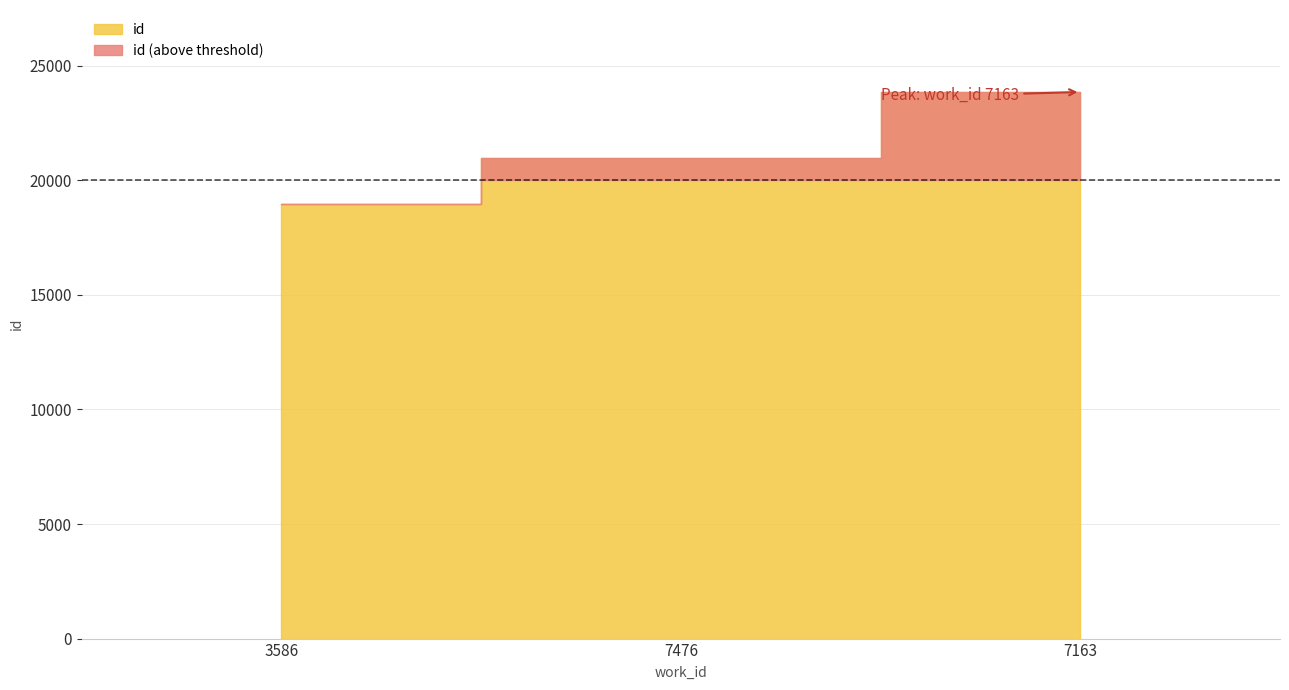

What is the difference between the values at 7163 and 3586?

4885